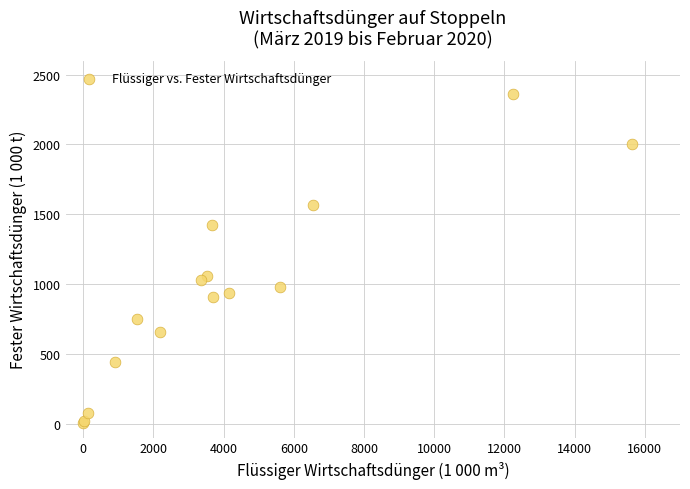

What Y value in the scatter plot is closest to 1183?

1060.0